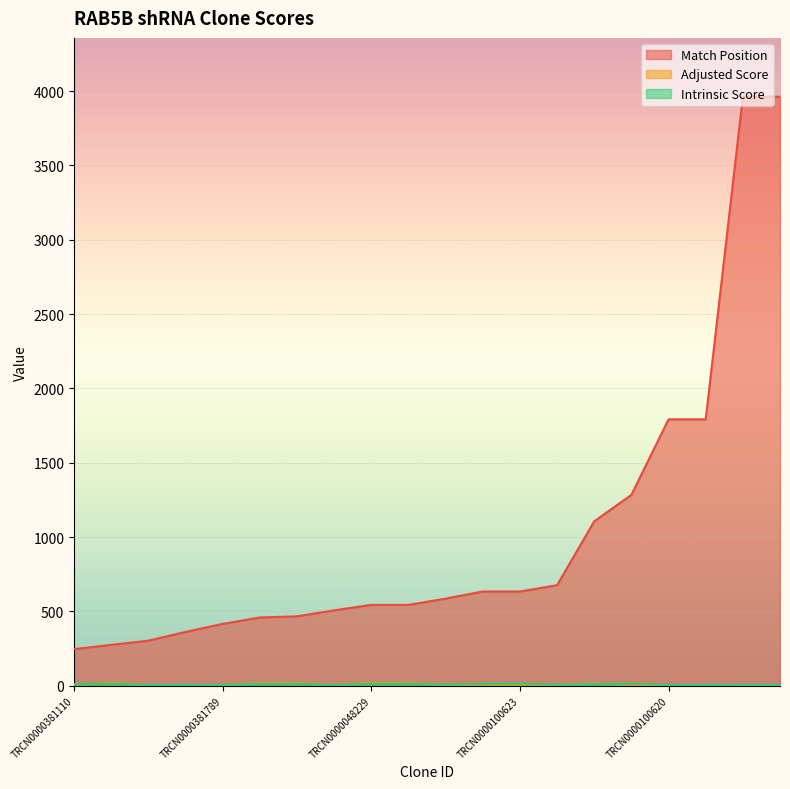

What is the smallest value displayed?

2.4